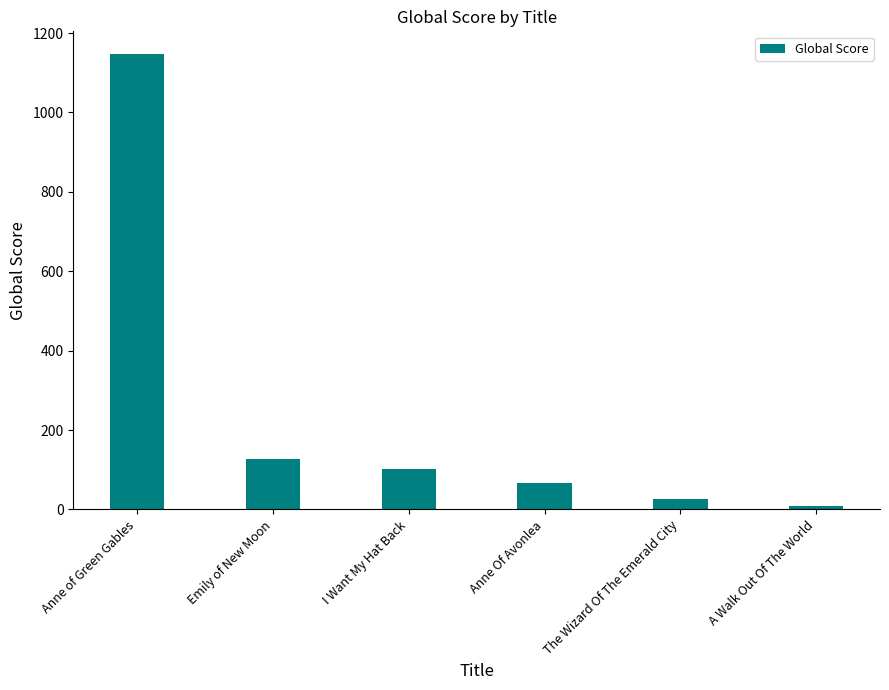

Reading left to right, extract all data points from this chart.

Anne of Green Gables=1147	Emily of New Moon=126	I Want My Hat Back=102	Anne Of Avonlea=66	The Wizard Of The Emerald City=27	A Walk Out Of The World=9